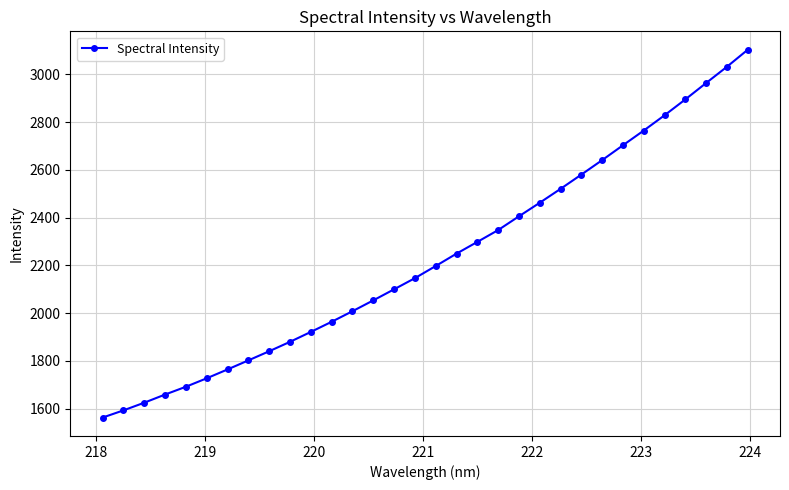

What is the difference between the second highest and second lowest values?

1439.5